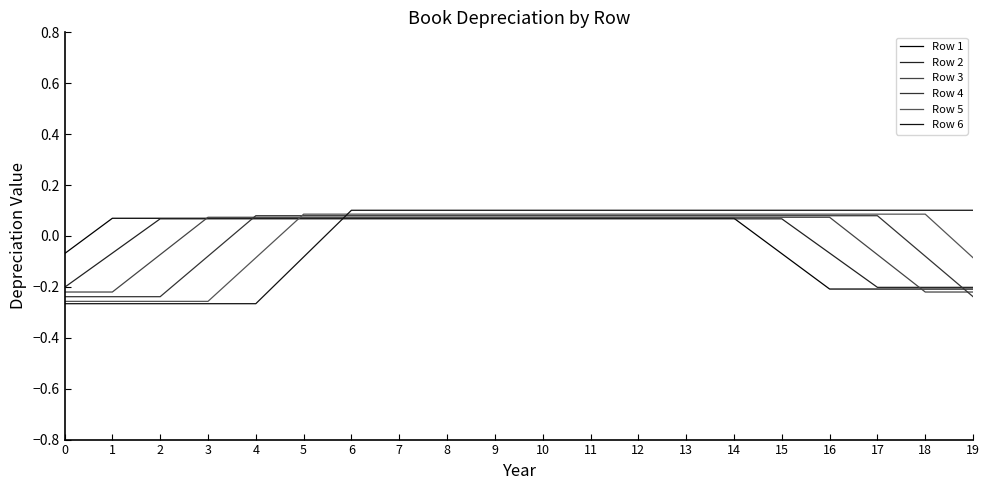

Reading left to right, transcribe all the data shown in this chart.

Row 1: 0=-0.1	1=0.1	2=0.1	3=0.1	4=0.1	5=0.1	6=0.1	7=0.1	8=0.1	9=0.1	10=0.1	11=0.1	12=0.1	13=0.1	14=0.1	15=-0.1	16=-0.2	17=-0.2	18=-0.2	19=-0.2
Row 2: 0=-0.2	1=-0.1	2=0.1	3=0.1	4=0.1	5=0.1	6=0.1	7=0.1	8=0.1	9=0.1	10=0.1	11=0.1	12=0.1	13=0.1	14=0.1	15=0.1	16=-0.1	17=-0.2	18=-0.2	19=-0.2
Row 3: 0=-0.2	1=-0.2	2=-0.1	3=0.1	4=0.1	5=0.1	6=0.1	7=0.1	8=0.1	9=0.1	10=0.1	11=0.1	12=0.1	13=0.1	14=0.1	15=0.1	16=0.1	17=-0.1	18=-0.2	19=-0.2
Row 4: 0=-0.2	1=-0.2	2=-0.2	3=-0.1	4=0.1	5=0.1	6=0.1	7=0.1	8=0.1	9=0.1	10=0.1	11=0.1	12=0.1	13=0.1	14=0.1	15=0.1	16=0.1	17=0.1	18=-0.1	19=-0.2
Row 5: 0=-0.3	1=-0.3	2=-0.3	3=-0.3	4=-0.1	5=0.1	6=0.1	7=0.1	8=0.1	9=0.1	10=0.1	11=0.1	12=0.1	13=0.1	14=0.1	15=0.1	16=0.1	17=0.1	18=0.1	19=-0.1
Row 6: 0=-0.3	1=-0.3	2=-0.3	3=-0.3	4=-0.3	5=-0.1	6=0.1	7=0.1	8=0.1	9=0.1	10=0.1	11=0.1	12=0.1	13=0.1	14=0.1	15=0.1	16=0.1	17=0.1	18=0.1	19=0.1